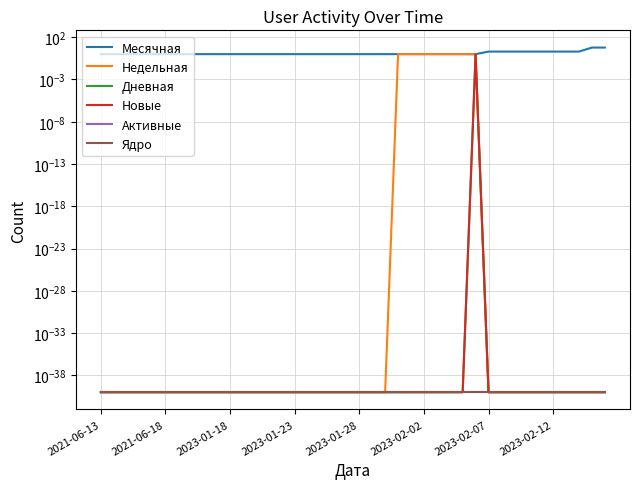

True or false: Активные has more than 0 points higher than both neighbors.

False